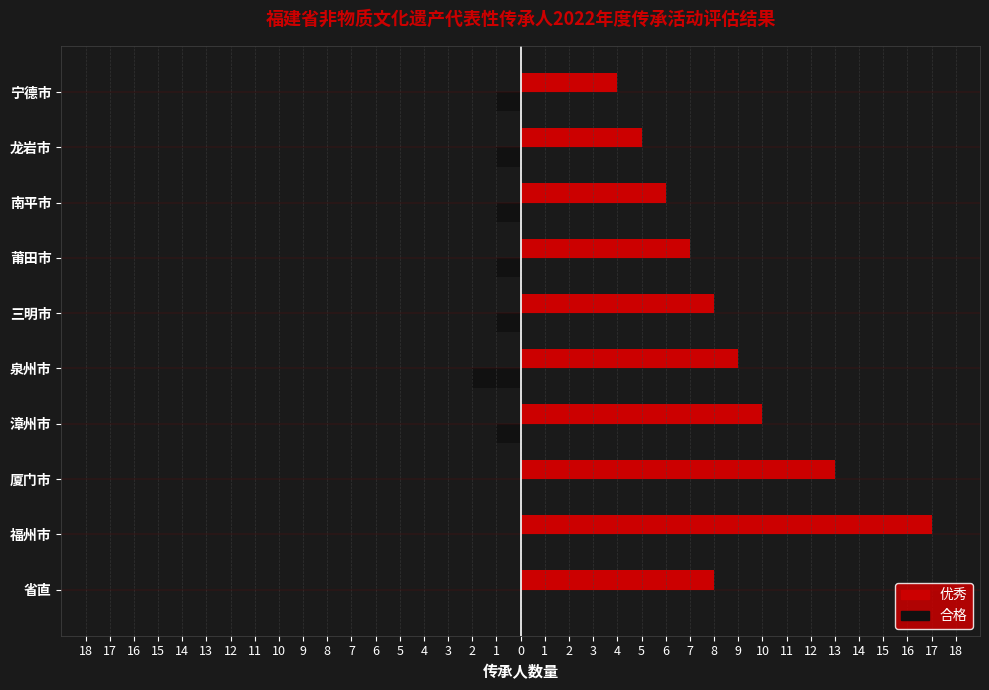

What are all the series names shown in the legend?

优秀, 合格